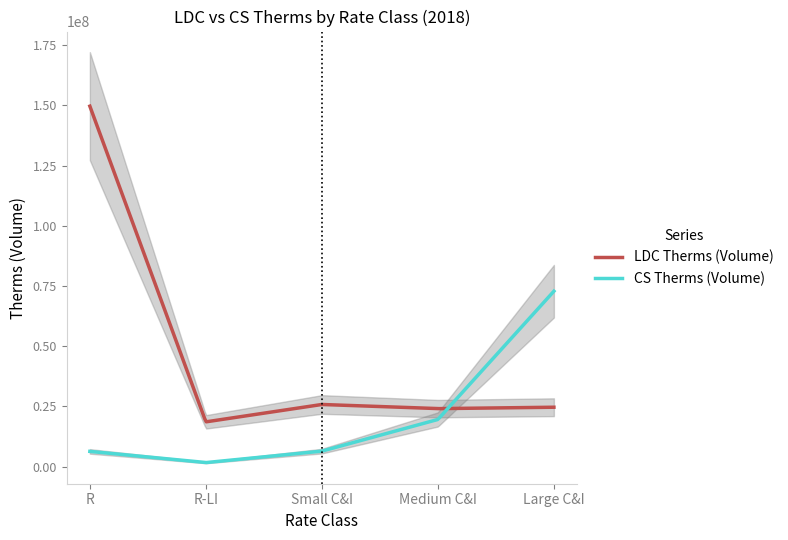

The value of LDC Therms (Volume) at R-LI is 18589235.2. True or false?

True